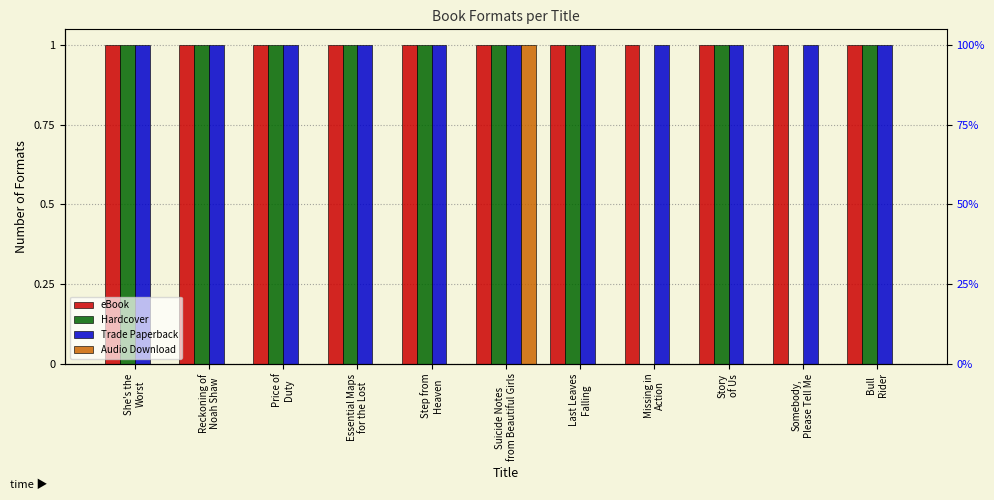

What is the greatest value displayed?

1